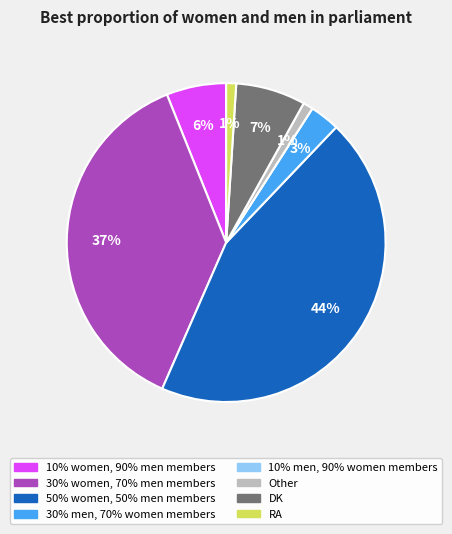

To the nearest percent, what is the difference between the 30% men, 70% women members and RA slice percentages?

2%